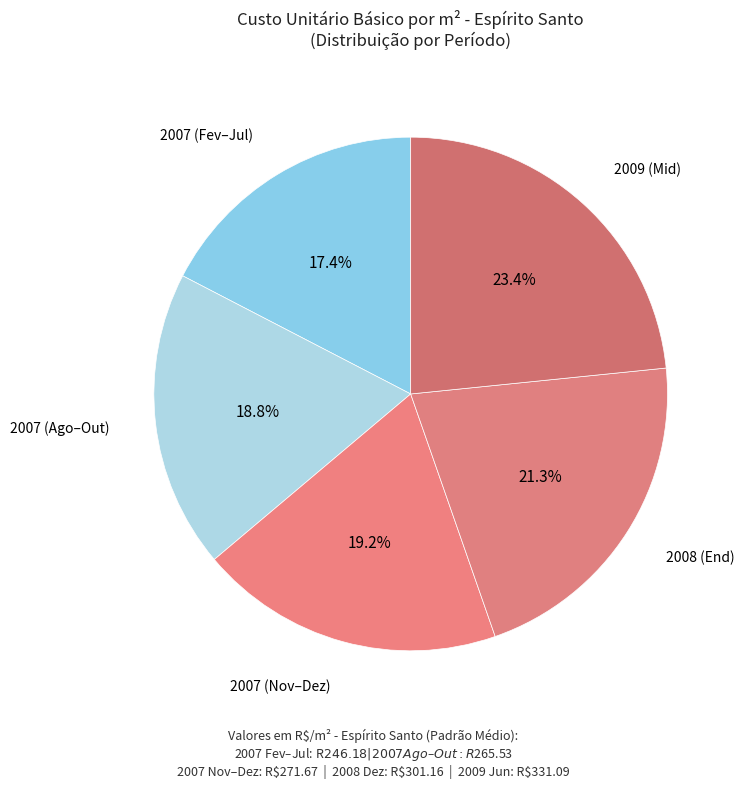

How many segments does this pie chart have?

5